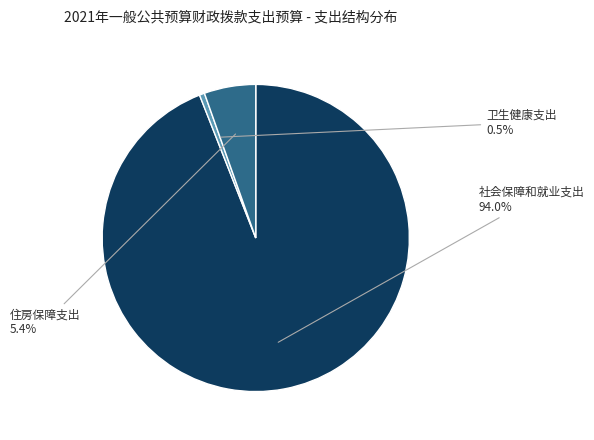

Is the sum of 卫生健康支出 and 社会保障和就业支出 greater than half?

Yes